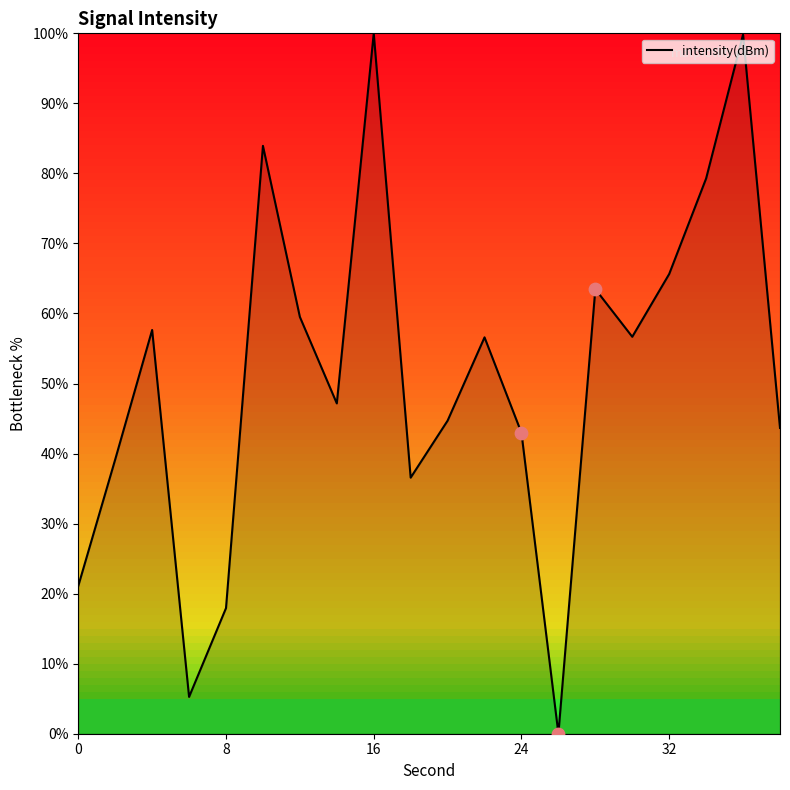

What is the maximum value shown in the chart?

100.0